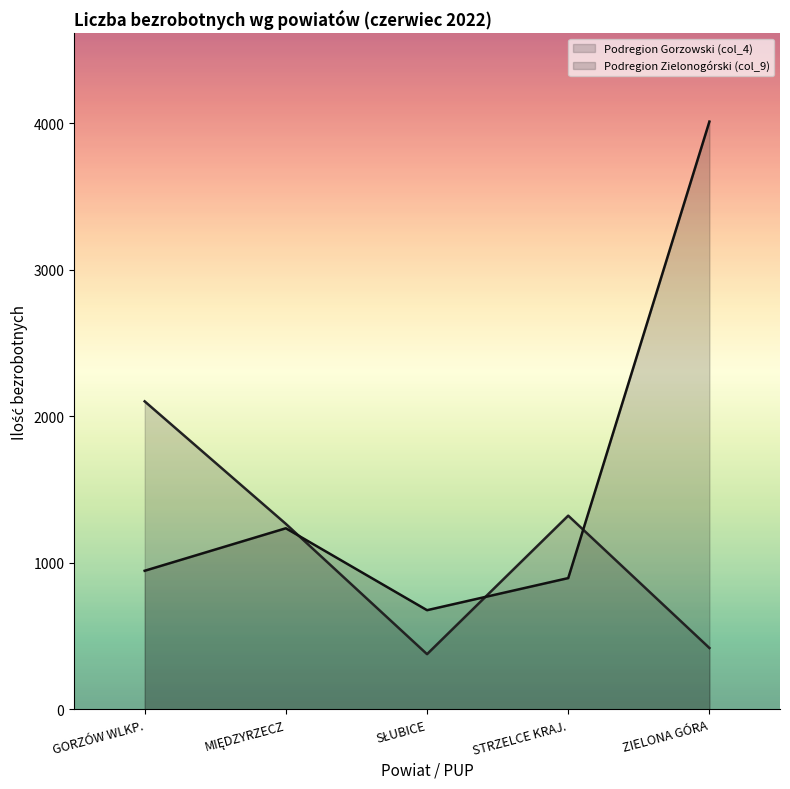

Between which two adjacent categories do Podregion Gorzowski (col_4) and Podregion Zielonogórski (col_9) first intersect?

MIĘDZYRZECZ and SŁUBICE